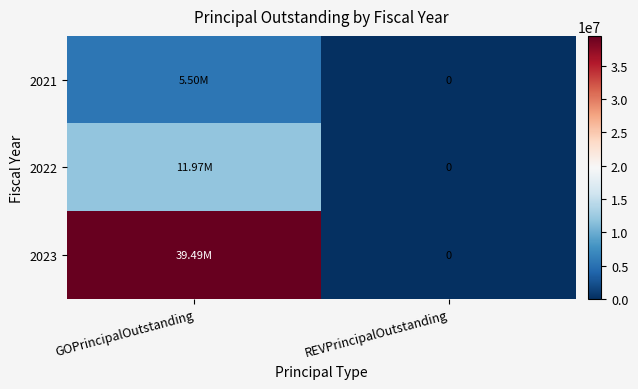

Which series has the widest spread of values?

2023